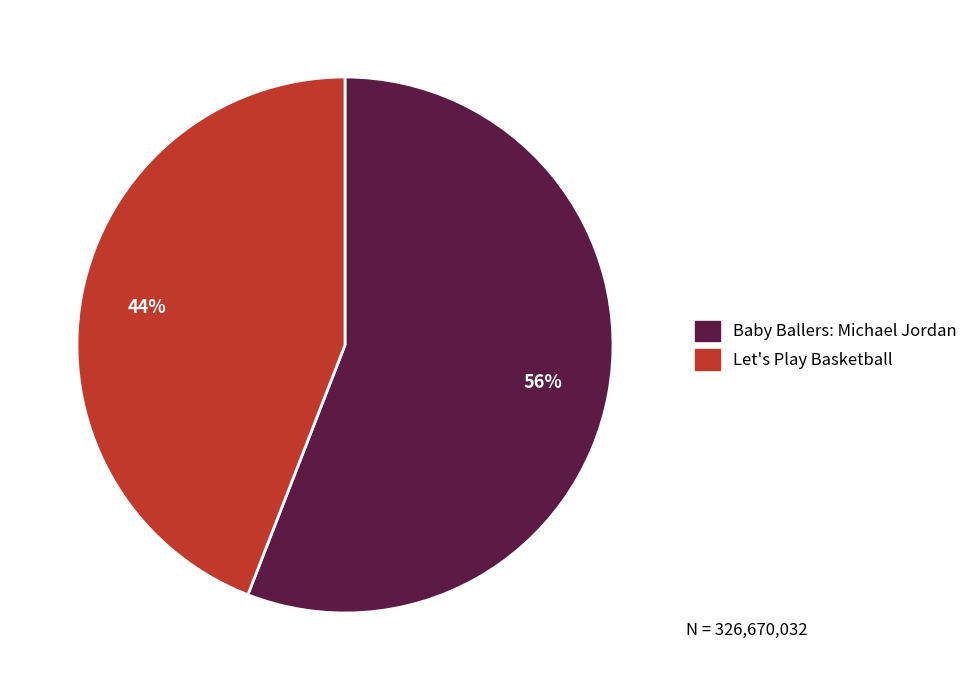

What percentage is the Let's Play Basketball slice, to the nearest percent?

44%